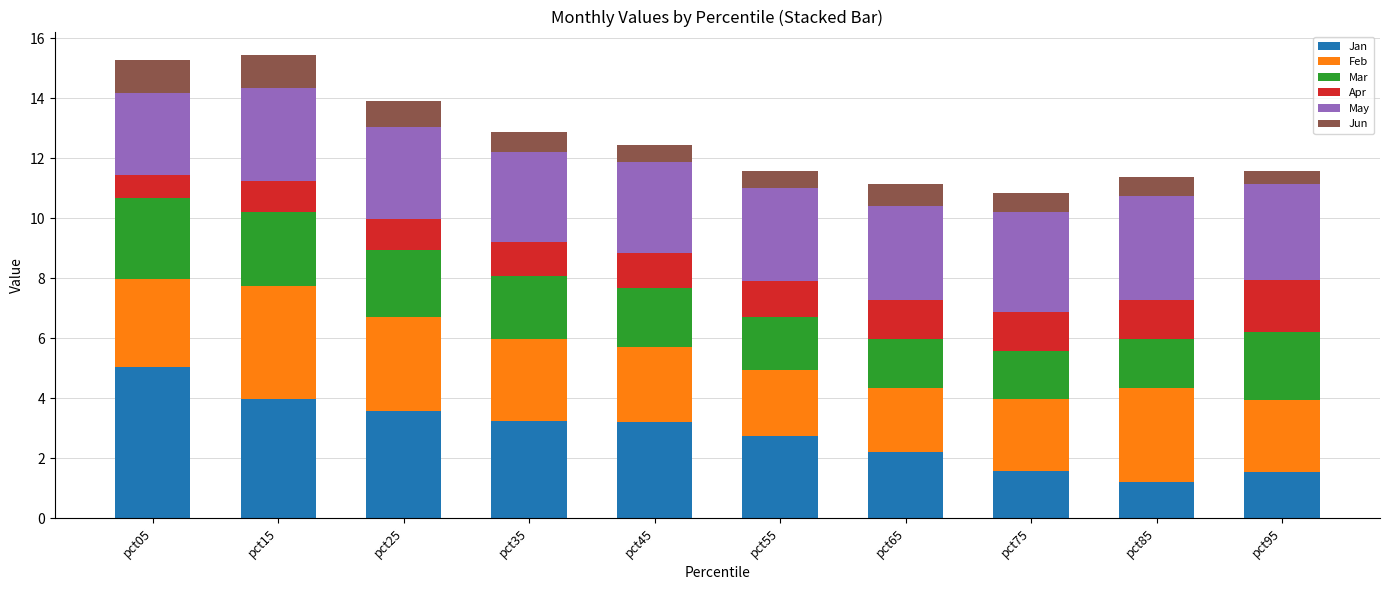

What is the highest value of the Jan series?

5.0